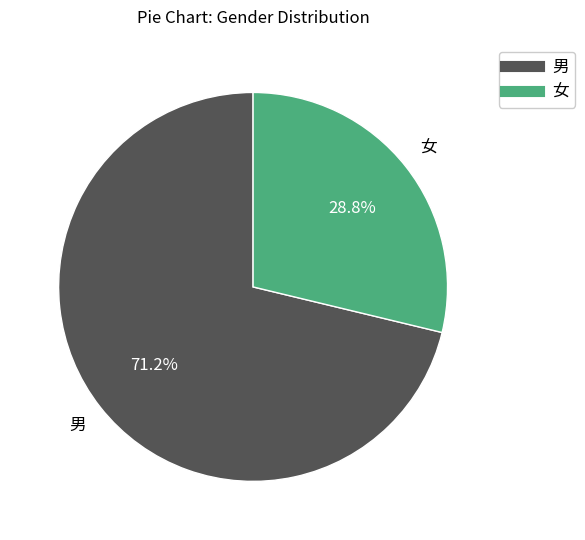

To the nearest percent, what portion does 女 represent?

29%